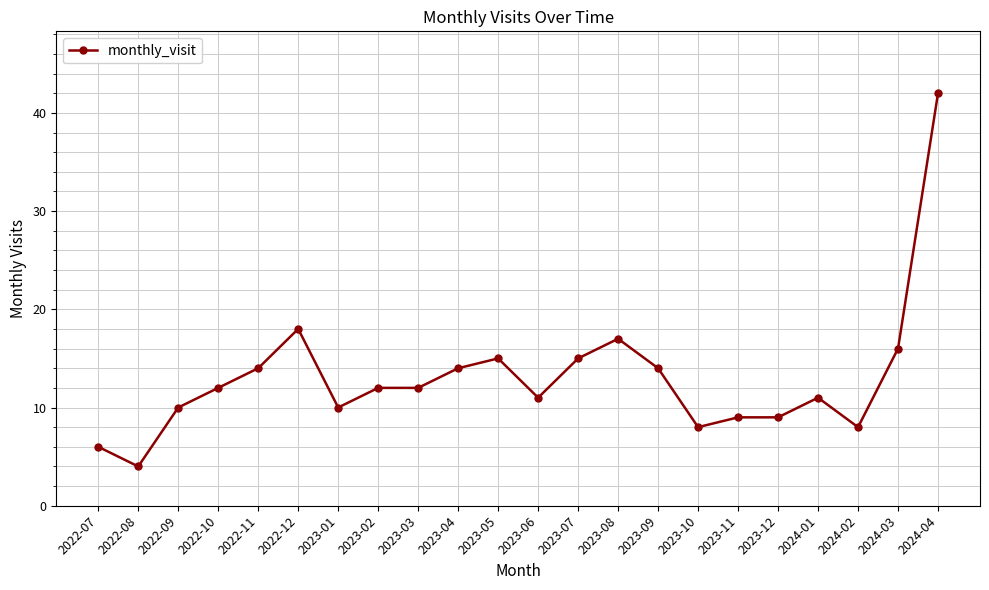

The value at 2022-12 is 18. True or false?

True